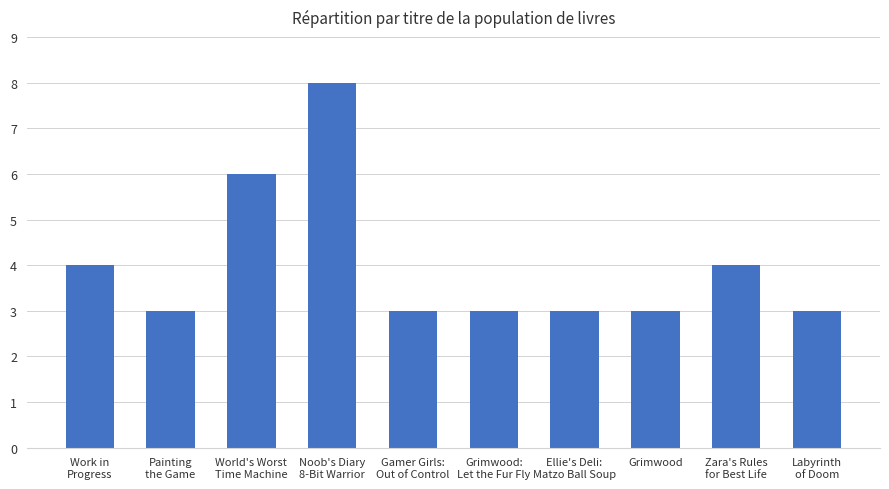

Reading left to right, transcribe all the data shown in this chart.

Work in
Progress=4	Painting
the Game=3	World's Worst
Time Machine=6	Noob's Diary
8-Bit Warrior=8	Gamer Girls:
Out of Control=3	Grimwood:
Let the Fur Fly=3	Ellie's Deli:
Matzo Ball Soup=3	Grimwood=3	Zara's Rules
for Best Life=4	Labyrinth
of Doom=3